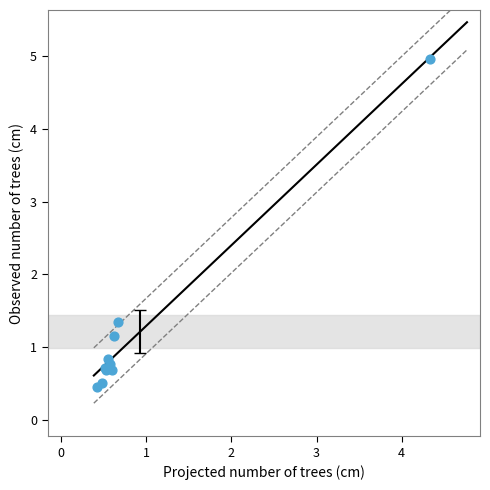

What Y value in the scatter plot is closest to 2?

1.4